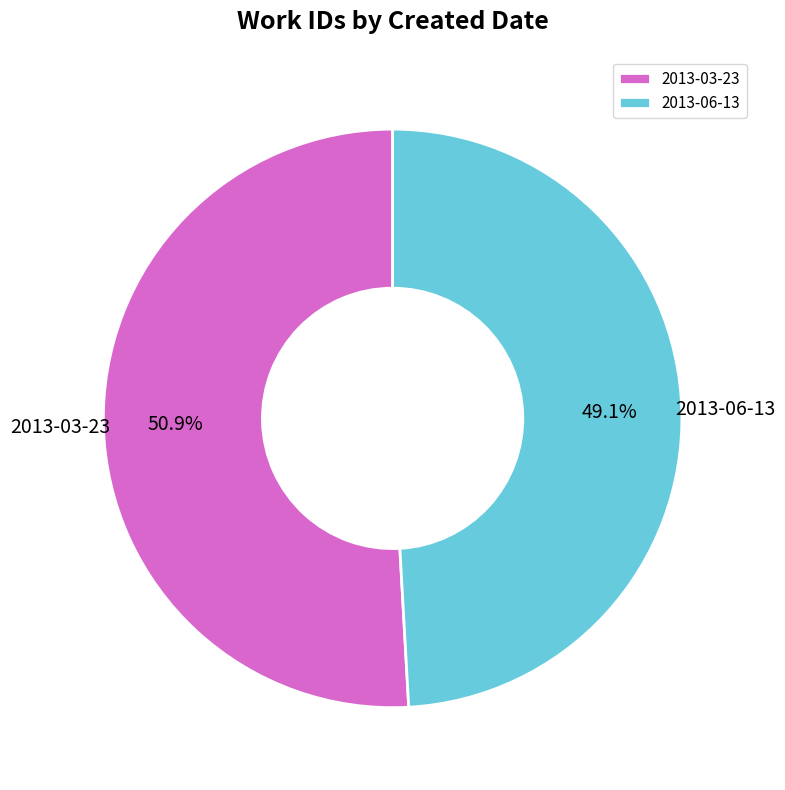

To the nearest percent, what is the average slice percentage?

50%